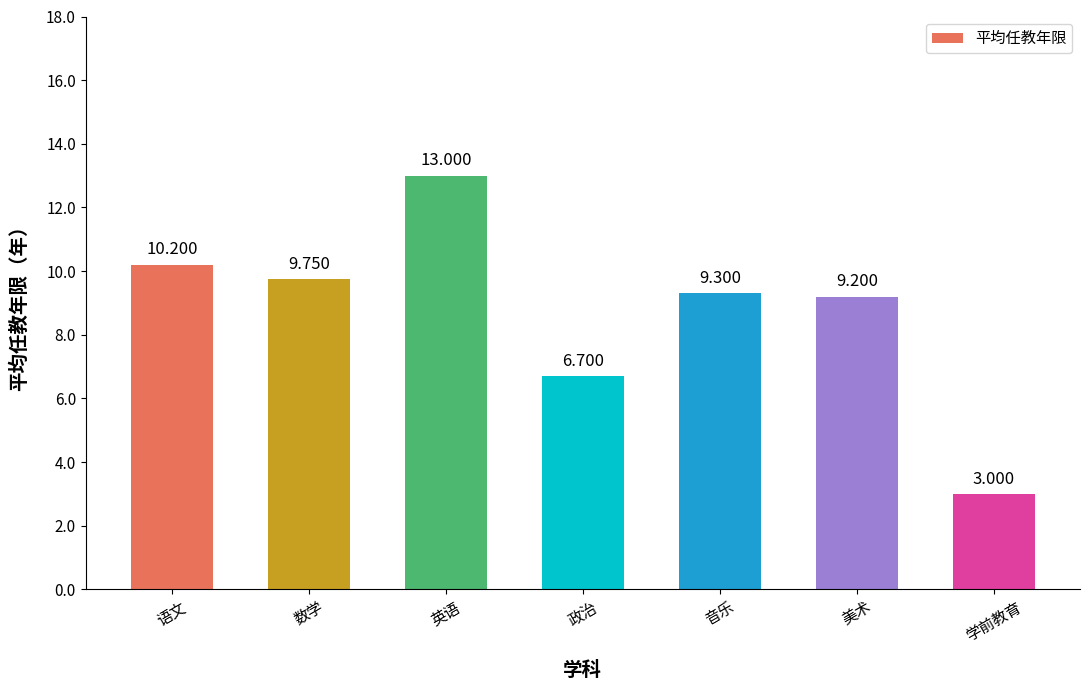

Are the bars grouped side by side (vs. stacked)?

No